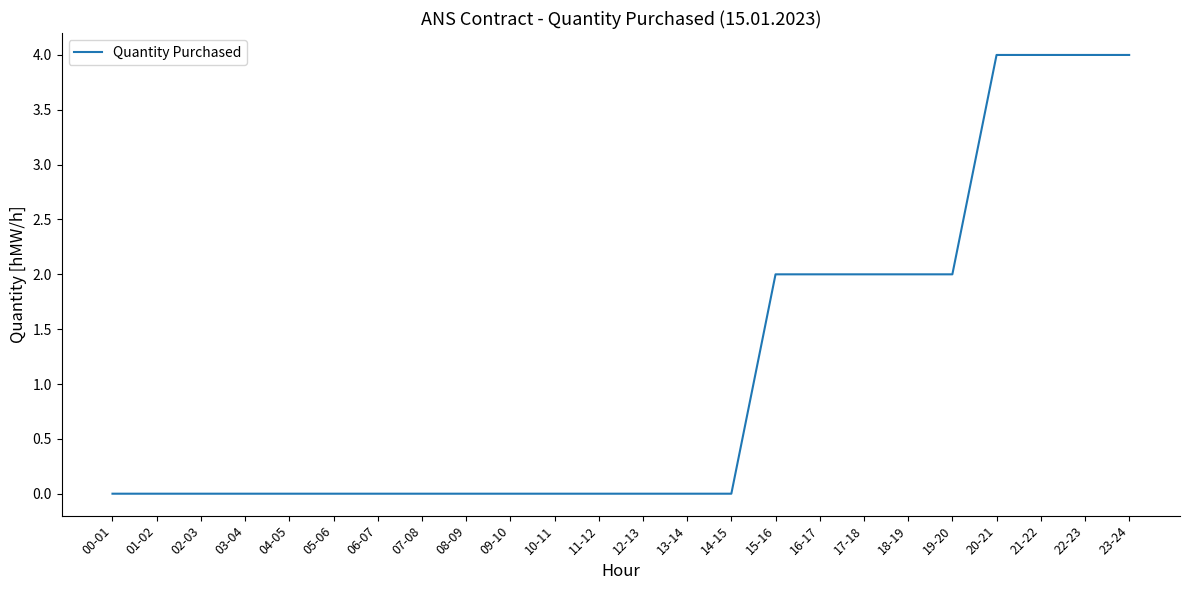

Count the number of categories in the chart.

24